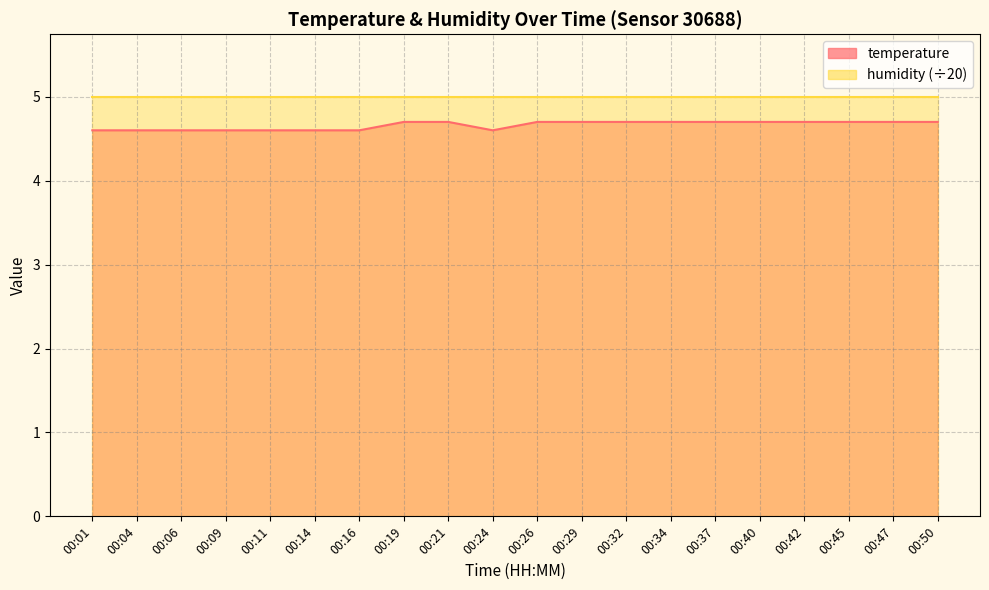

Rank the categories by value from highest to lowest.

00:19, 00:21, 00:26, 00:29, 00:32, 00:34, 00:37, 00:40, 00:42, 00:45, 00:47, 00:50, 00:01, 00:04, 00:06, 00:09, 00:11, 00:14, 00:16, 00:24